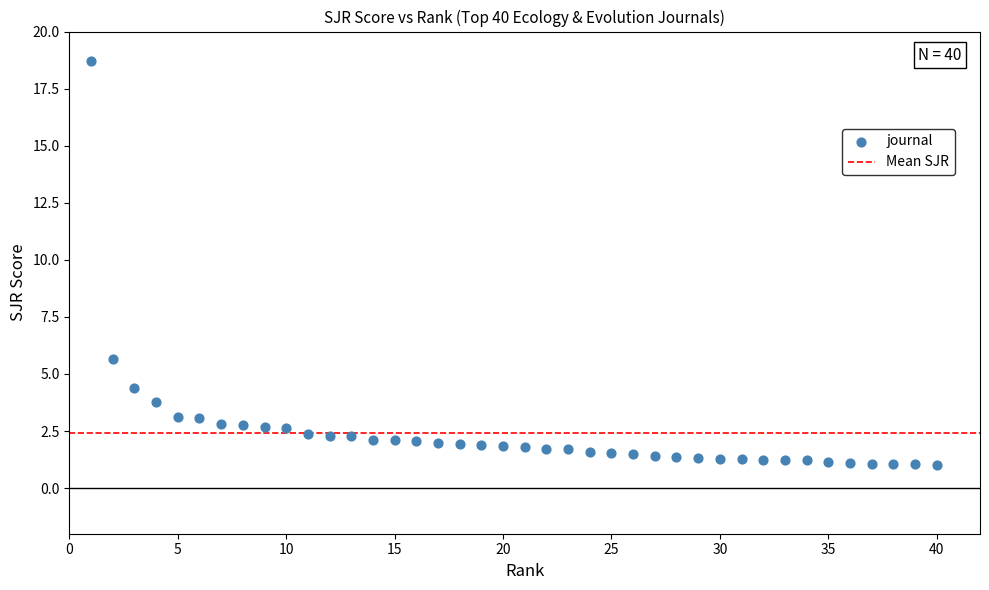

What Y value in the scatter plot is closest to 9?

5.7